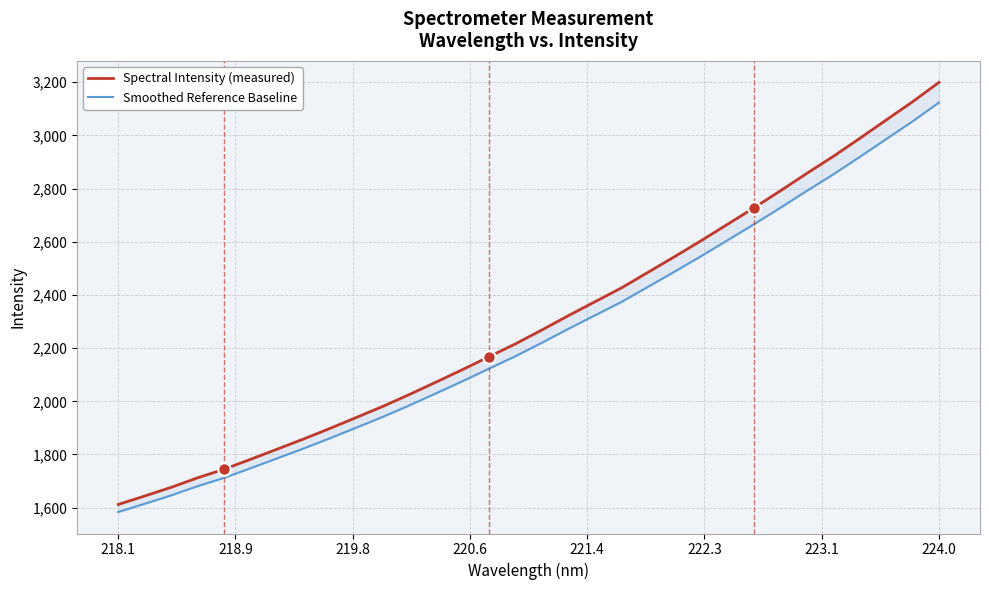

Is it true that Smoothed Reference Baseline equals 1195.2 at 22?

False